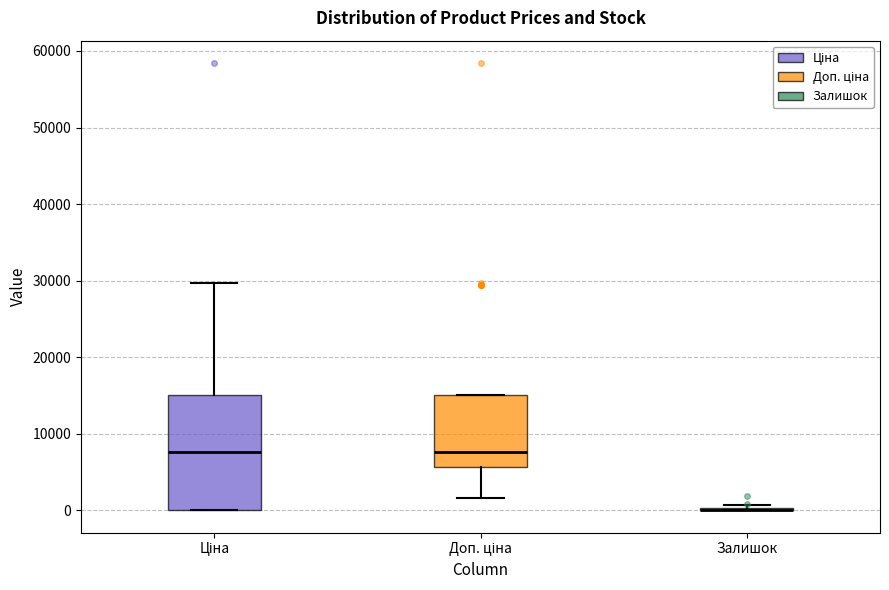

Where is the lower edge of the box for Ціна on the y-axis? The values are not printed on the chart, so give them approximately, as read against the axis.

0